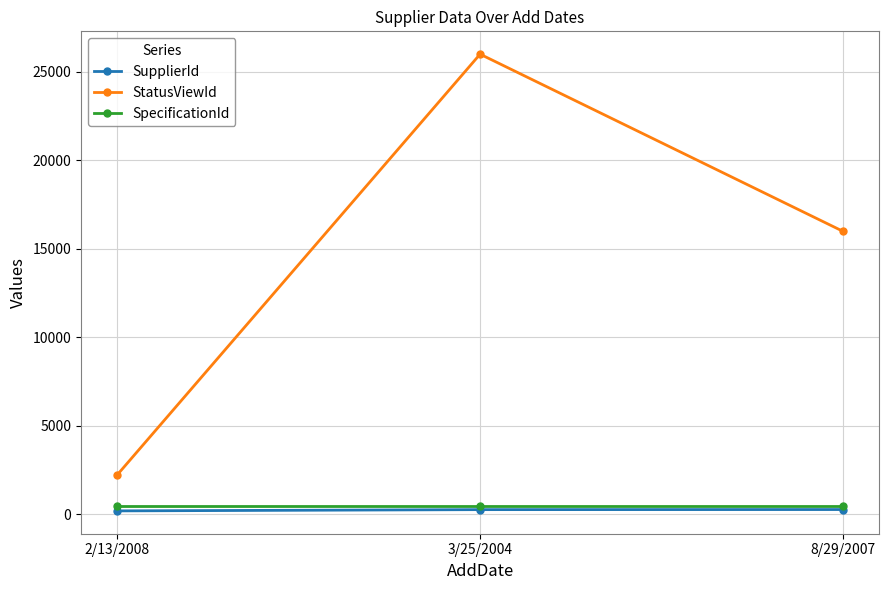

True or false: SupplierId has a value of 202 at 2/13/2008.

True